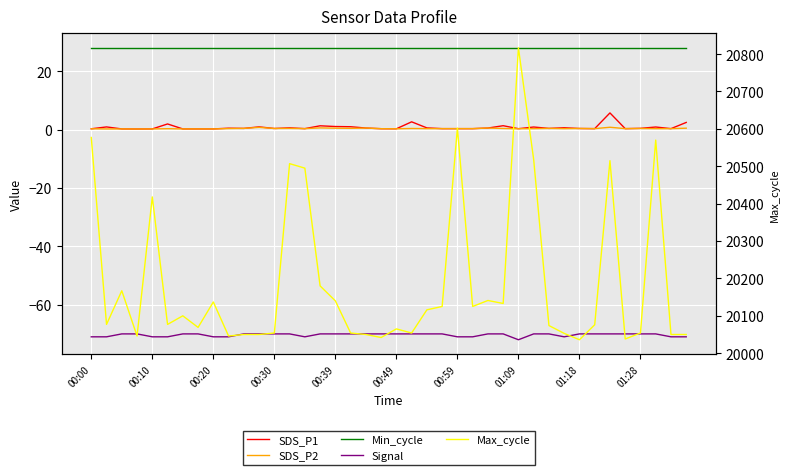

Does the chart display data point markers on the line(s)?

No